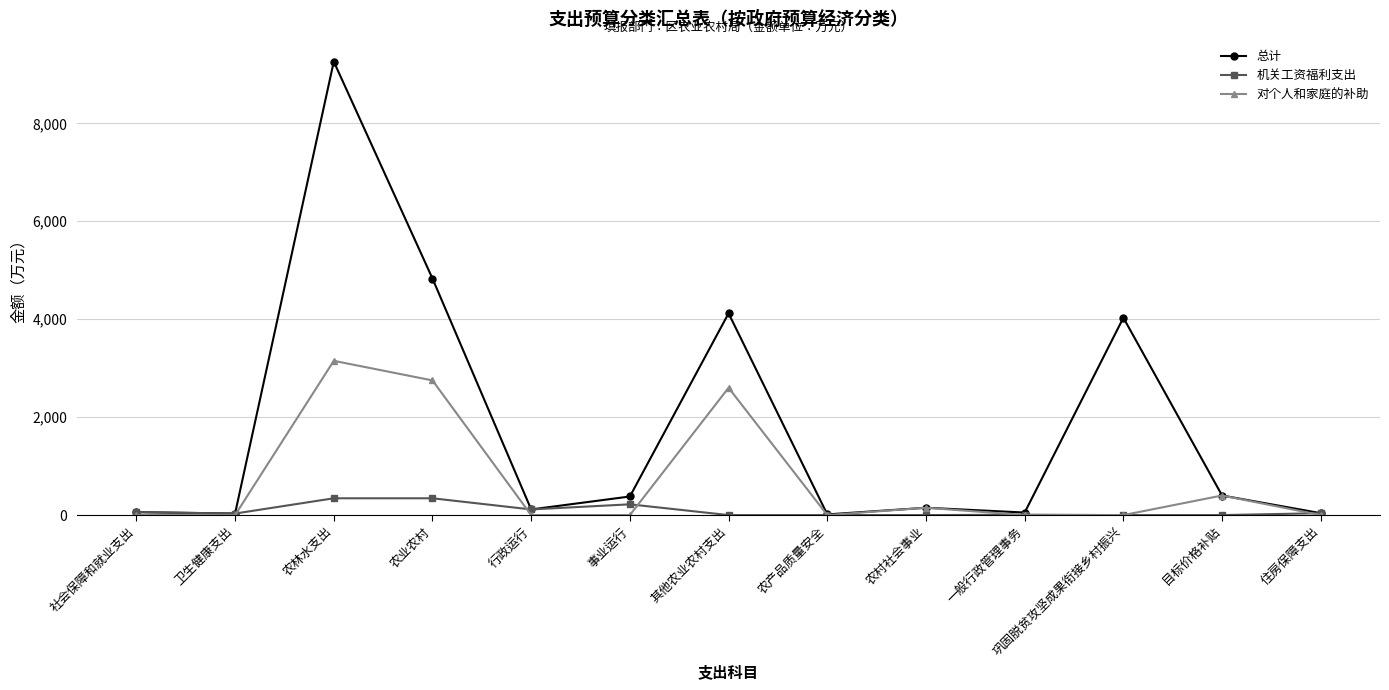

Is it true that 总计 equals 31.6 at 卫生健康支出?

True